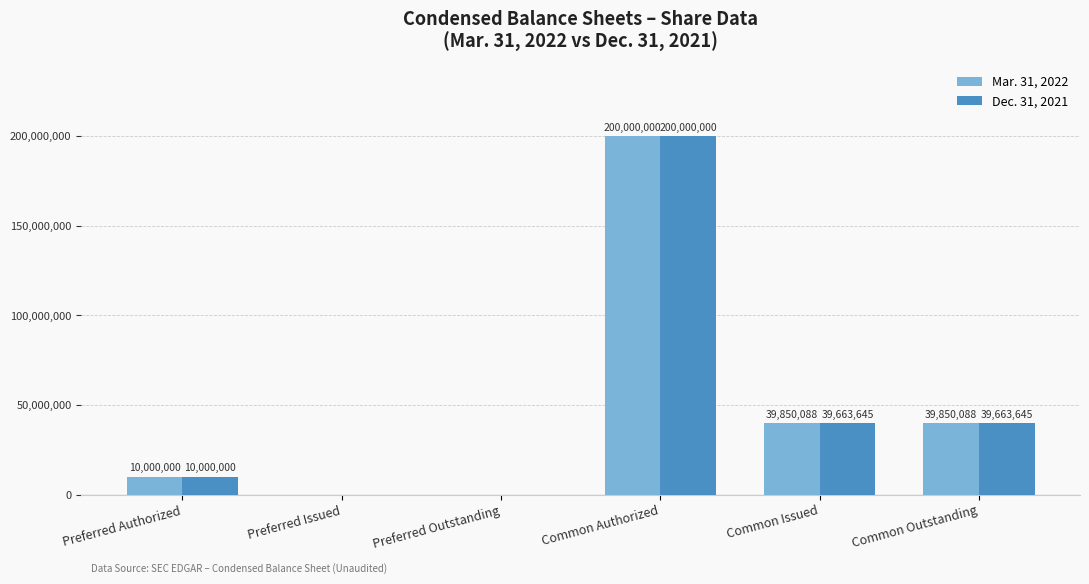

At which label does Dec. 31, 2021 reach its peak?

Common Authorized